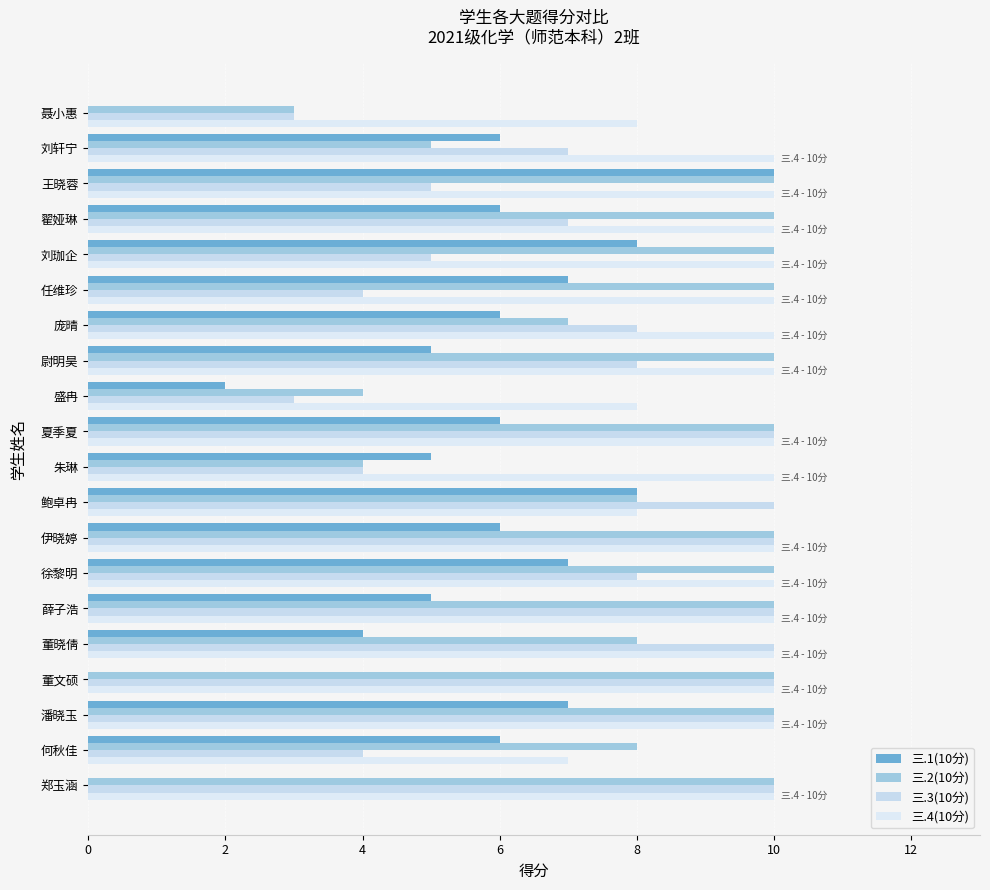

What is the sum of all 三.3(10分) values?

146